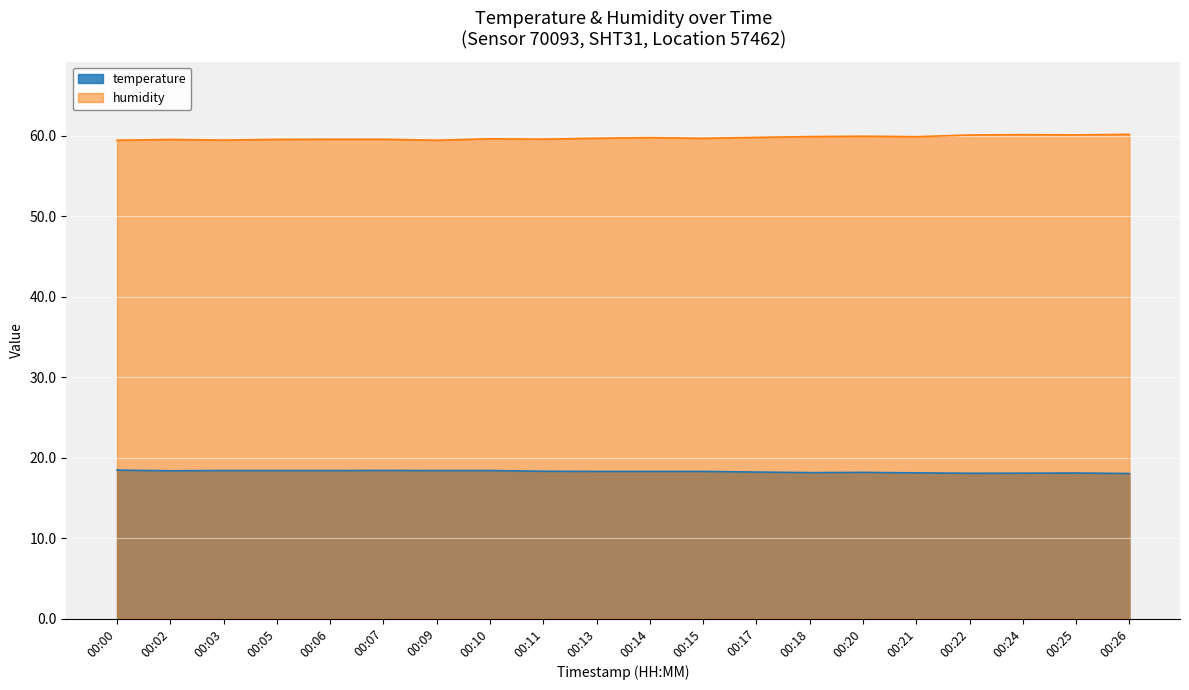

Reading left to right, list all the values displayed in this chart.

temperature: 00:00=18.4	00:02=18.4	00:03=18.4	00:05=18.4	00:06=18.4	00:07=18.4	00:09=18.4	00:10=18.4	00:11=18.3	00:13=18.3	00:14=18.3	00:15=18.3	00:17=18.2	00:18=18.1	00:20=18.2	00:21=18.1	00:22=18.1	00:24=18.1	00:25=18.1	00:26=18.0
humidity: 00:00=59.5	00:02=59.5	00:03=59.5	00:05=59.5	00:06=59.6	00:07=59.6	00:09=59.5	00:10=59.6	00:11=59.6	00:13=59.7	00:14=59.8	00:15=59.7	00:17=59.8	00:18=59.9	00:20=60.0	00:21=59.9	00:22=60.1	00:24=60.1	00:25=60.1	00:26=60.2